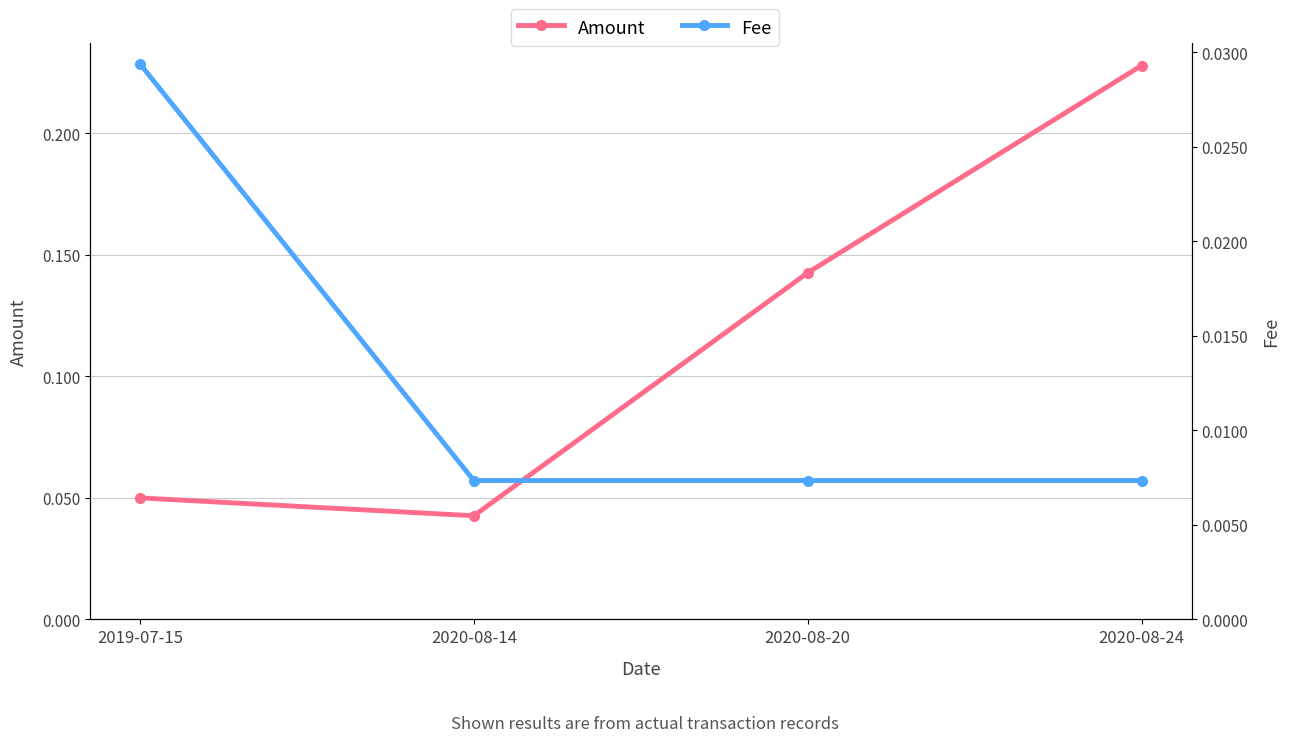

At 2020-08-14, list the series in order from largest to smallest.

Amount, Fee